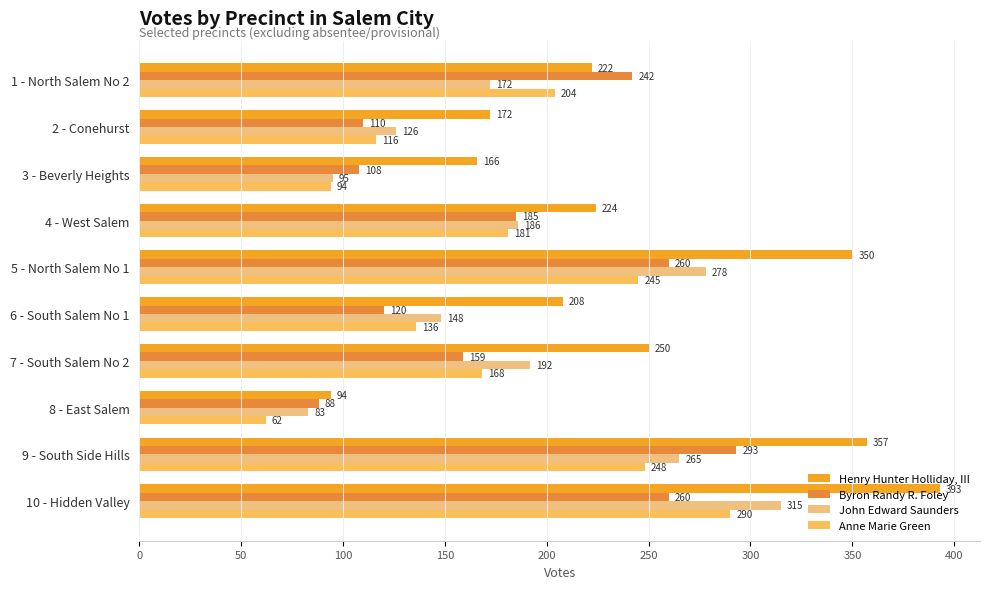

Rank the series by their maximum value, from highest to lowest.

Henry Hunter Holliday, III, John Edward Saunders, Byron Randy R. Foley, Anne Marie Green